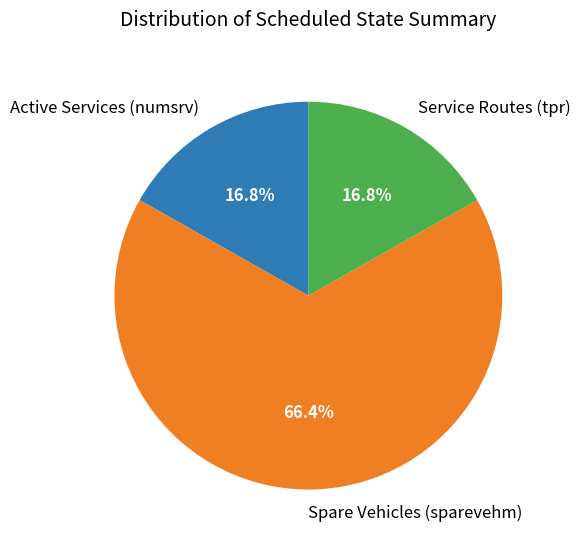

Which category has the biggest portion of the pie?

Spare Vehicles (sparevehm)